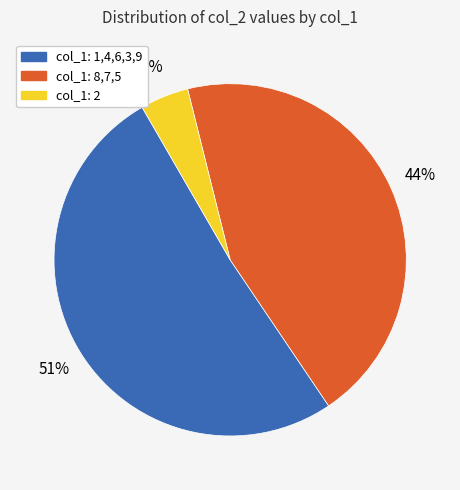

Is there a majority slice in this chart?

Yes